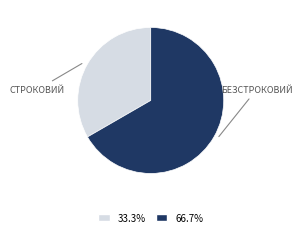

Does any single category account for the majority?

Yes